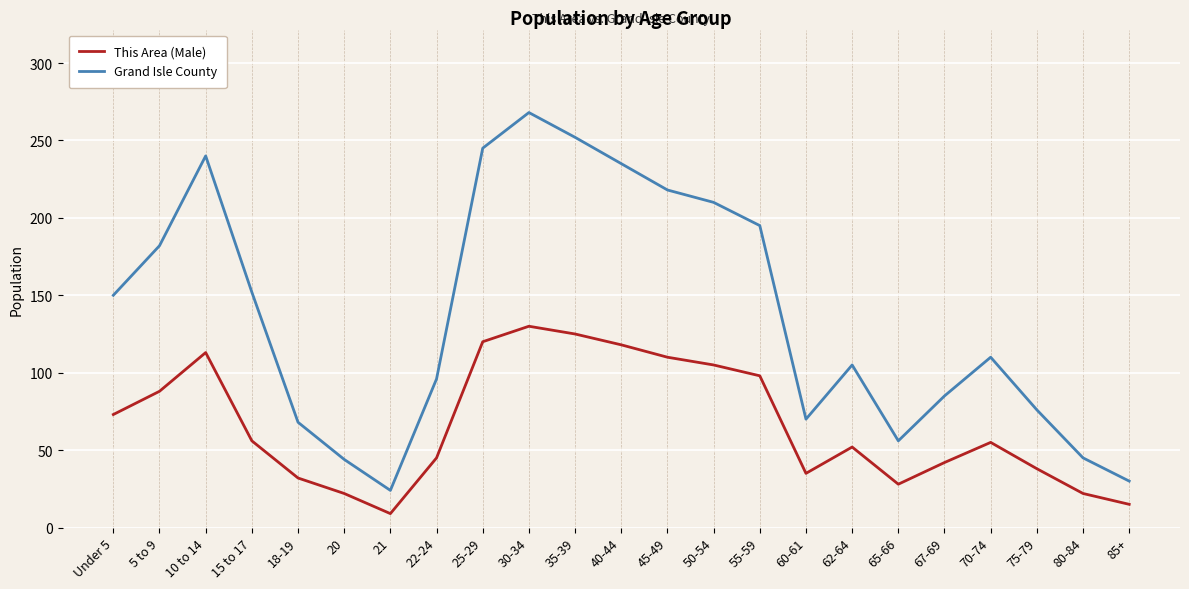

Rank the series by their maximum value, from highest to lowest.

Grand Isle County, This Area (Male)